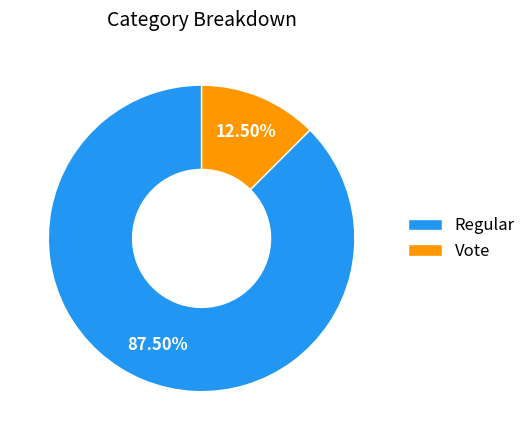

Combined, do Regular and Vote account for over 50%?

Yes